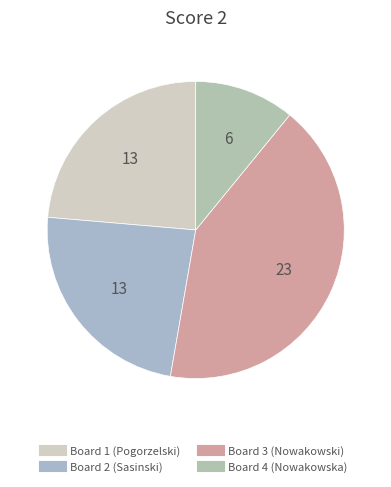

Which slice is the smallest?

Board 4 (Nowakowska)